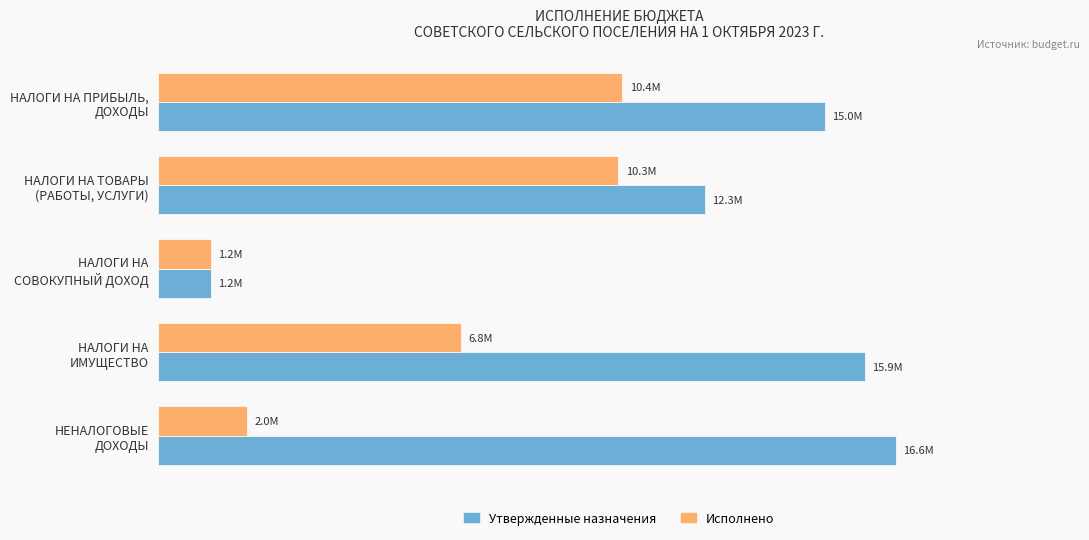

Reading left to right, what are all the values shown in this chart?

Утвержденные назначения: 15000000.0	12288600.0	1180000.0	15900000.0	16589100.0
Исполнено: 10436100.2	10348173.9	1176881.6	6805312.0	1996071.6